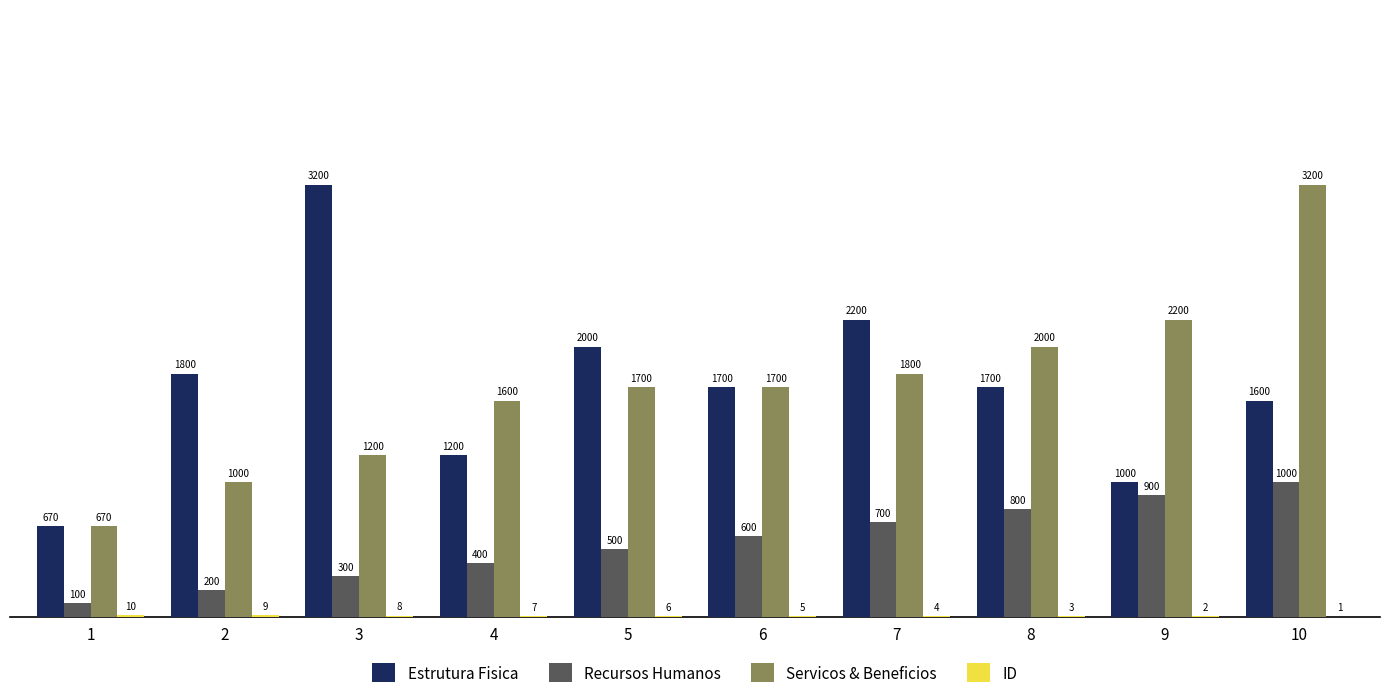

Is the value of Servicos & Beneficios at 7 greater than the value of Estrutura Fisica at 10?

Yes